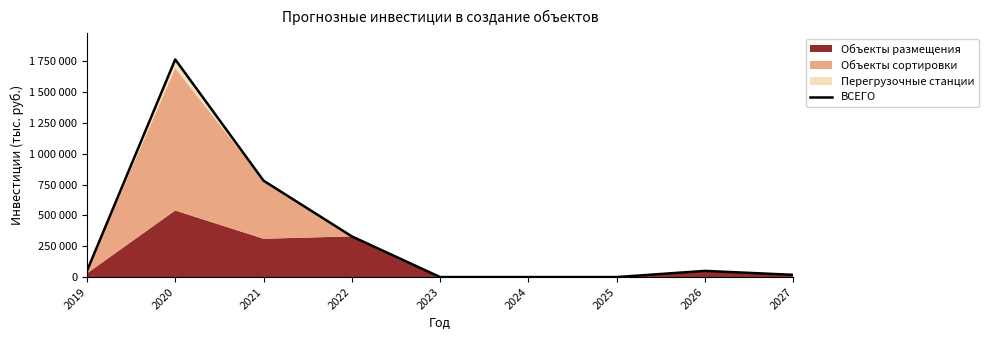

What is the sum of the values at 2019 and 2021?

831523